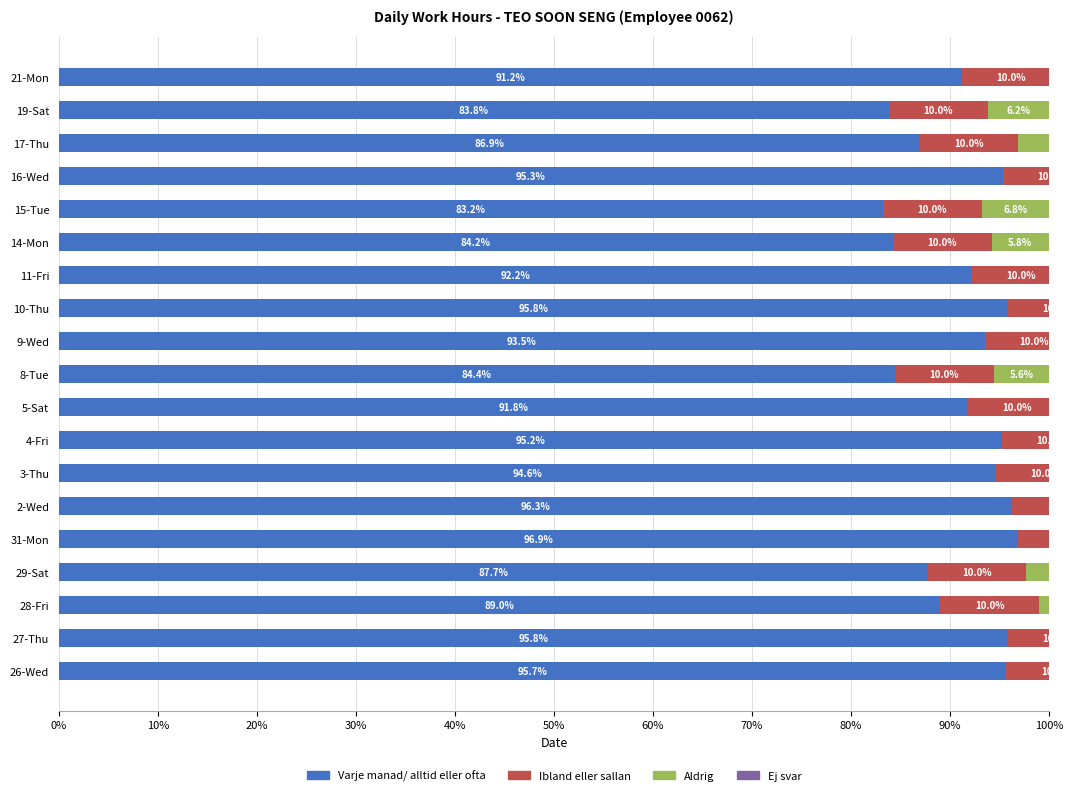

Which series has the widest spread of values?

Varje manad/ alltid eller ofta